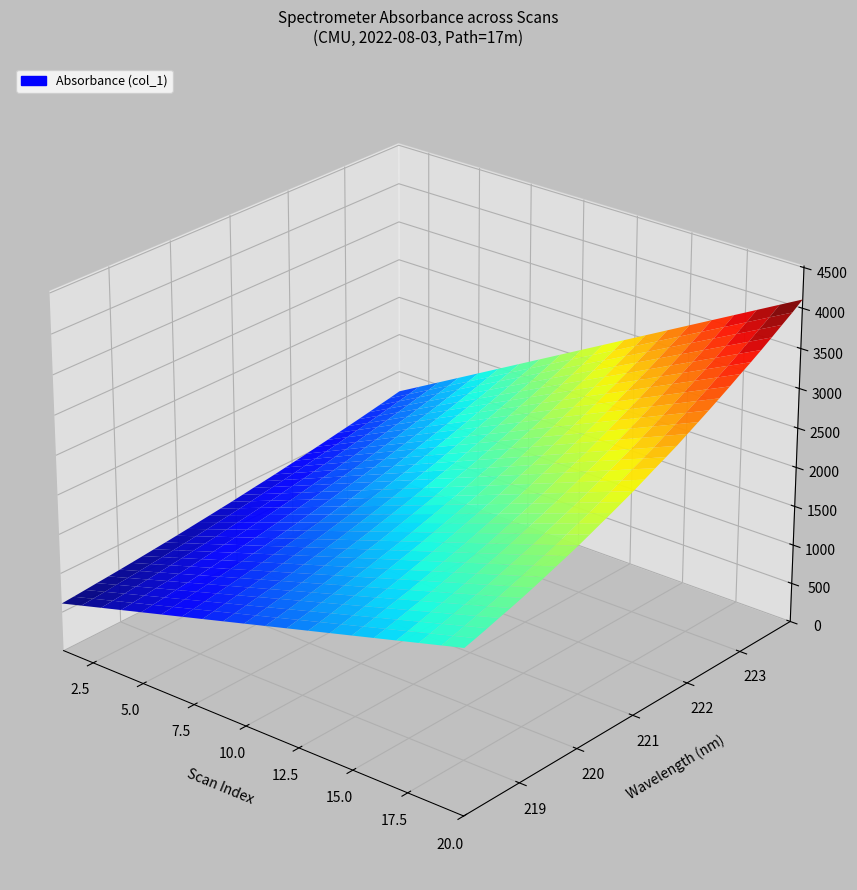

Reading left to right, extract all data points from this chart.

x: 218.1	218.3	218.4	218.6	218.8	219.0	219.2	219.4	219.6	219.8	220.0	220.2	220.4	220.5	220.7	220.9	221.1	221.3	221.5	221.7	221.9	222.1	222.3	222.5	222.6	222.8	223.0	223.2	223.4	223.6	223.8	224.0
y: 2044.8	2085.2	2128.1	2174.9	2217.6	2263.8	2313.0	2364.6	2417.9	2470.0	2524.3	2583.5	2644.1	2703.0	2765.4	2827.1	2896.4	2966.4	3032.4	3100.7	3177.7	3253.9	3330.7	3410.9	3491.6	3576.1	3656.9	3742.0	3831.1	3922.0	4011.1	4108.4